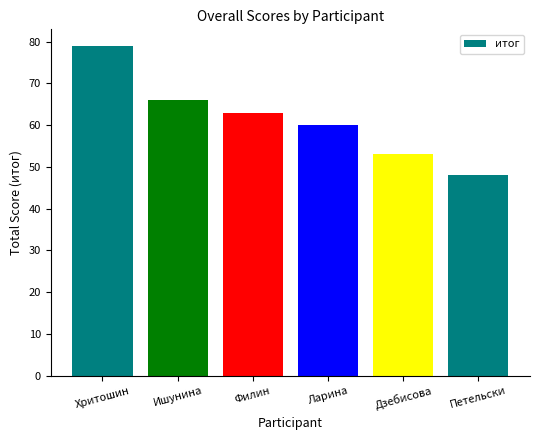

List the labels in order of value, largest first.

Хритошин, Ишунина, Филин, Ларина, Дзебисова, Петельски